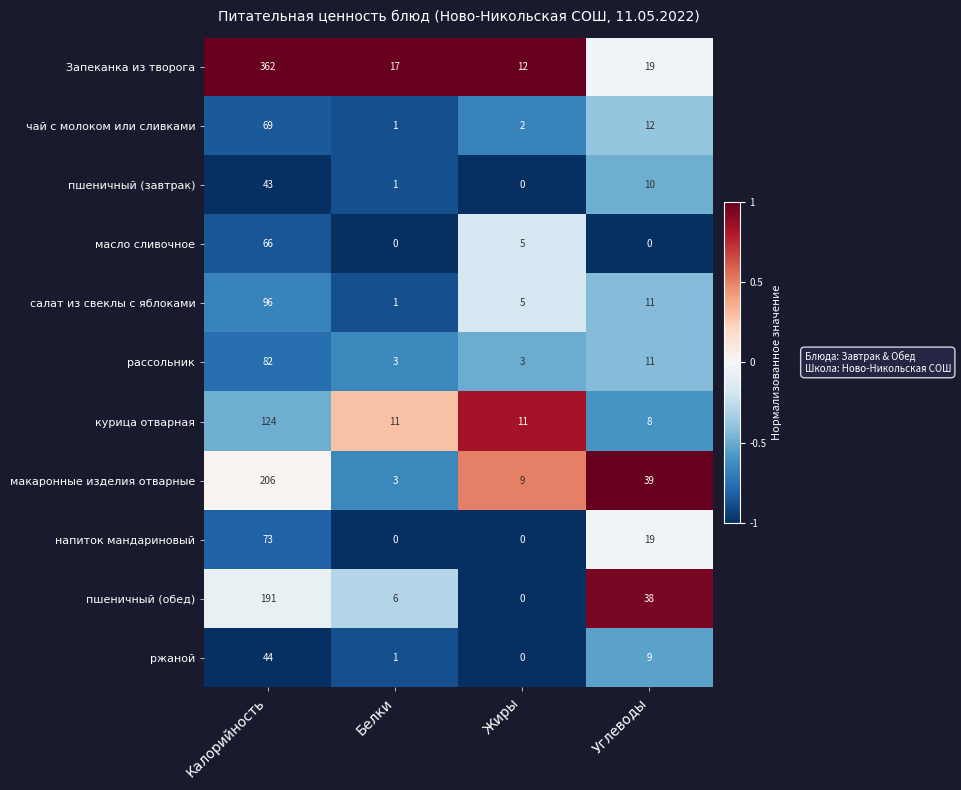

At which label does салат из свеклы с яблоками reach its peak?

Калорийность